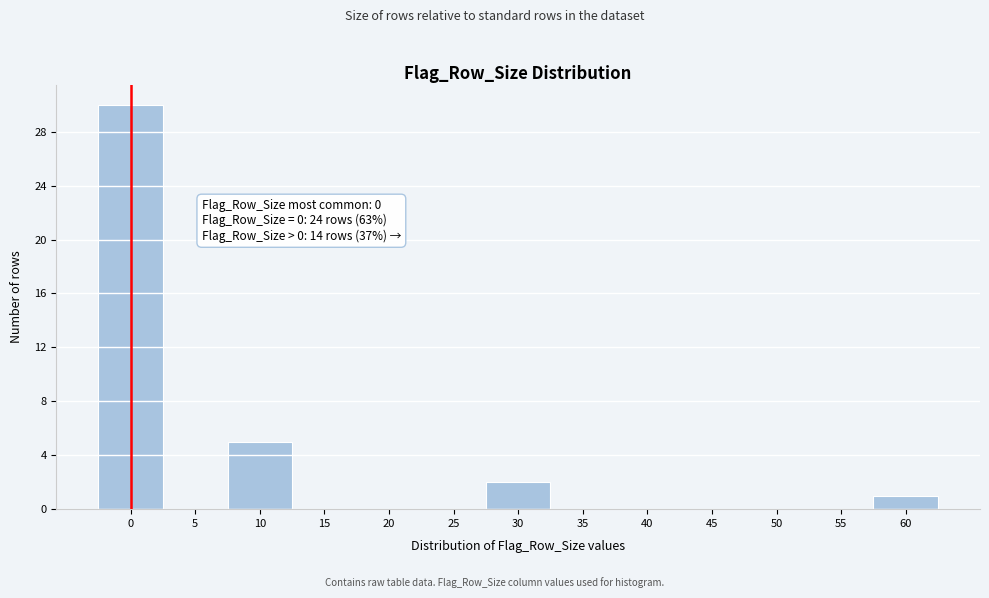

Reading left to right, list all the values displayed in this chart.

0=30	5=0	10=5	15=0	20=0	25=0	30=2	35=0	40=0	45=0	50=0	55=0	60=1